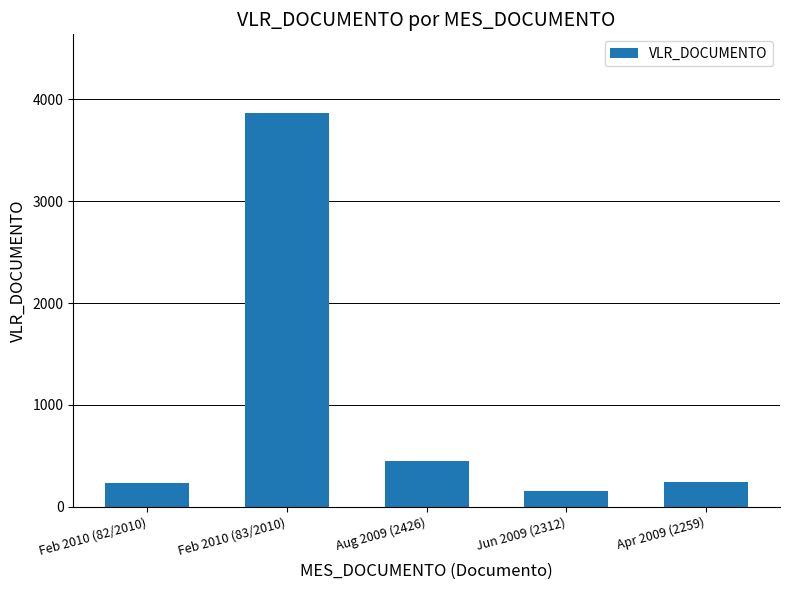

What value does the data have at Apr 2009 (2259)?

241.6